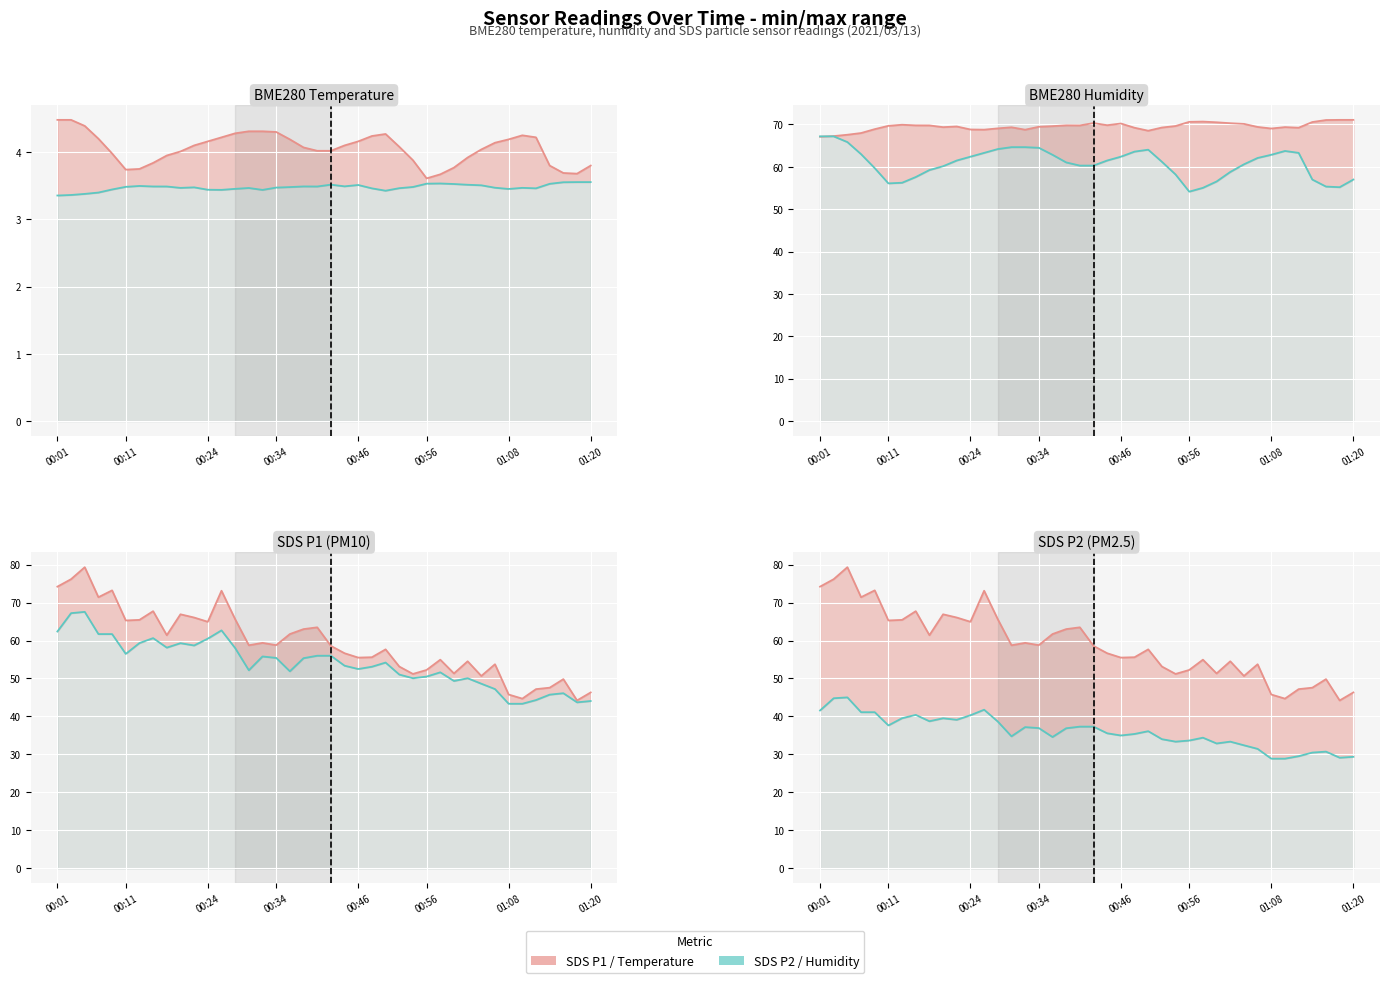

Which series has the largest total across all categories?

SDS_P1